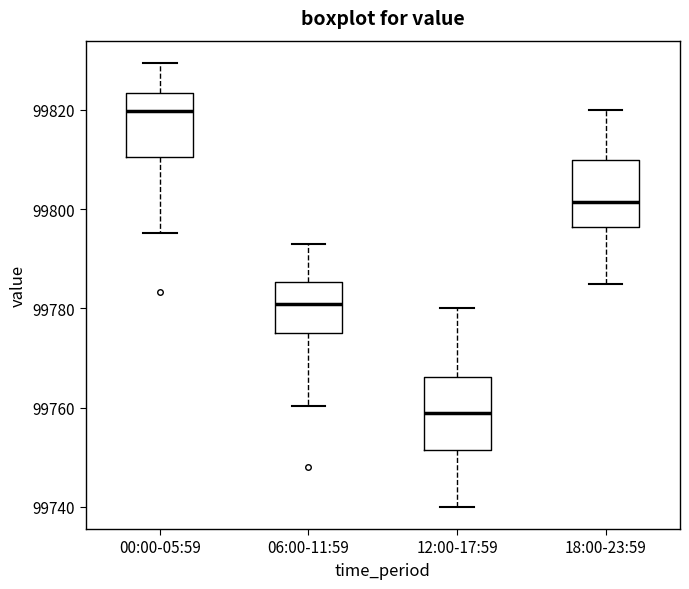

Which box's median line is the highest?

00:00-05:59